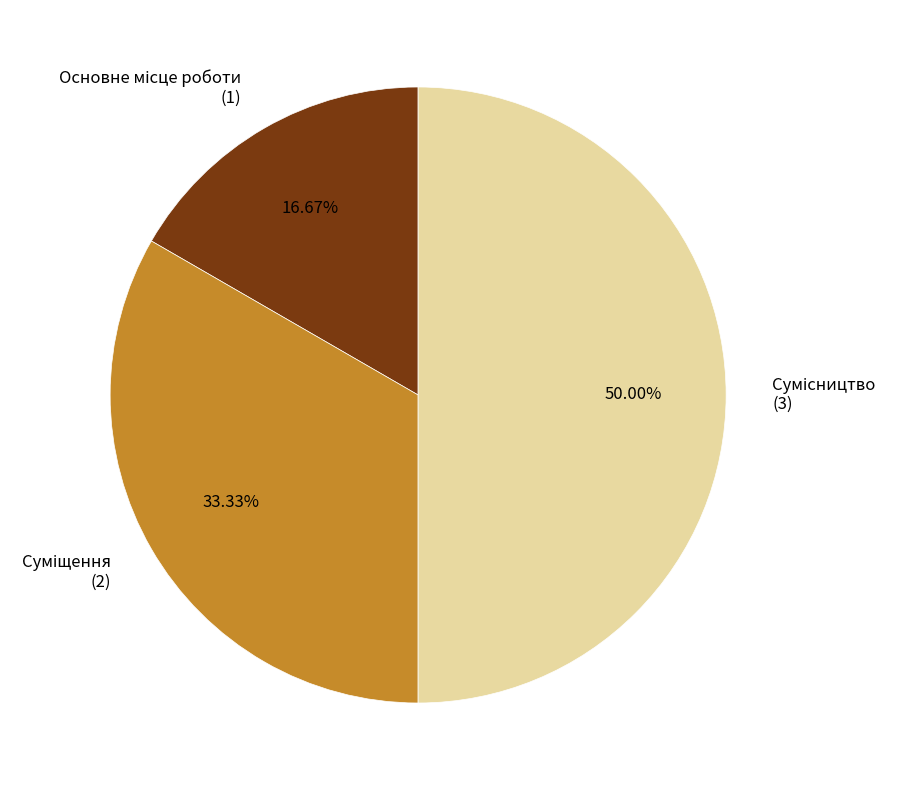

Which category has the smallest portion of the pie?

Основне місце роботи